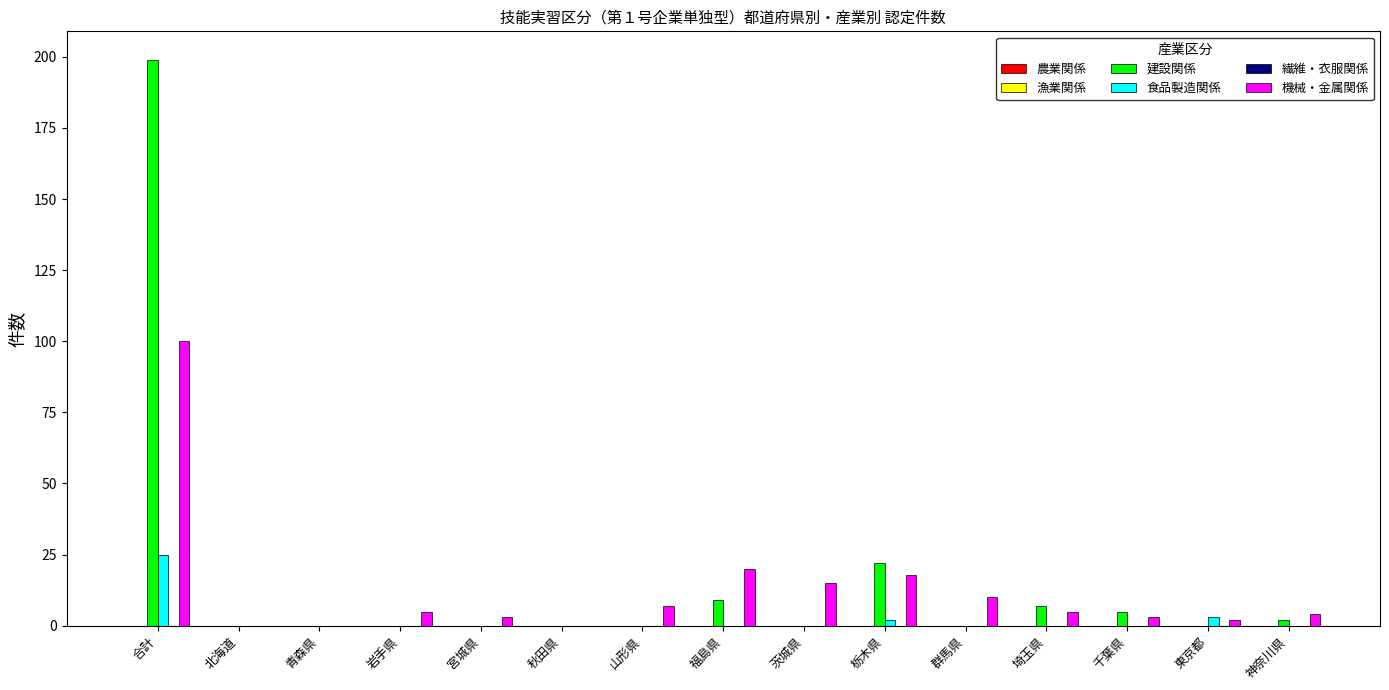

How many series are shown in this chart?

3